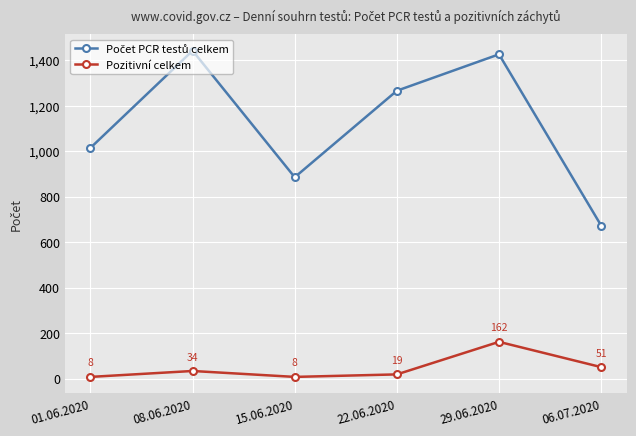

What is the spread (max minus min) of values at 29.06.2020?

1263